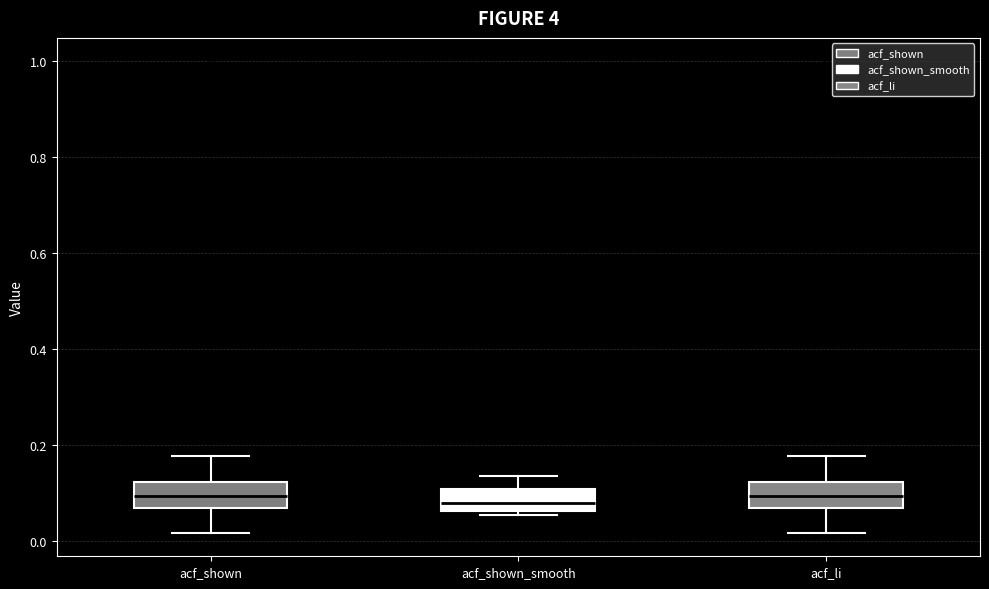

Reading left to right, read every box against the y-axis: the position of its median line, the range the box covers, and the ends of its whiskers. The values are not printed on the chart, so give them approximately, as read against the axis.

acf_shown: median 0.10, box 0.08 to 0.12, whiskers 0.02 to 0.18
acf_shown_smooth: median 0.08, box 0.06 to 0.10, whiskers 0.06 (just below the box's lower edge) to 0.14
acf_li: median 0.10, box 0.08 to 0.12, whiskers 0.02 to 0.18